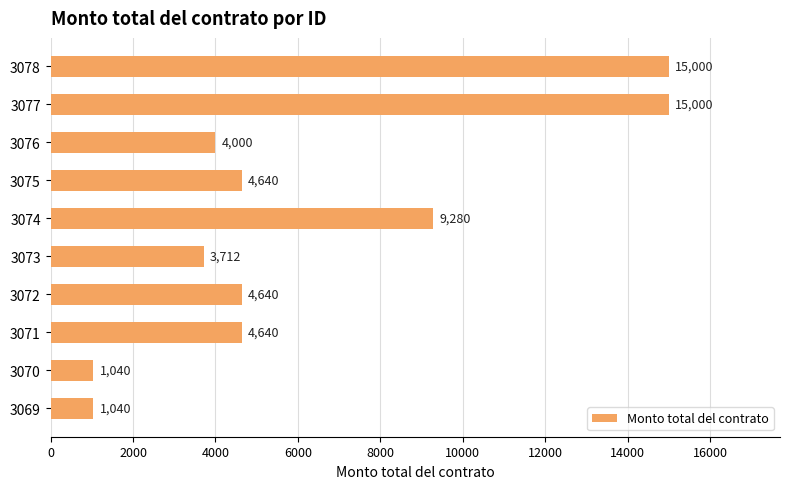

What is the greatest value displayed?

15000